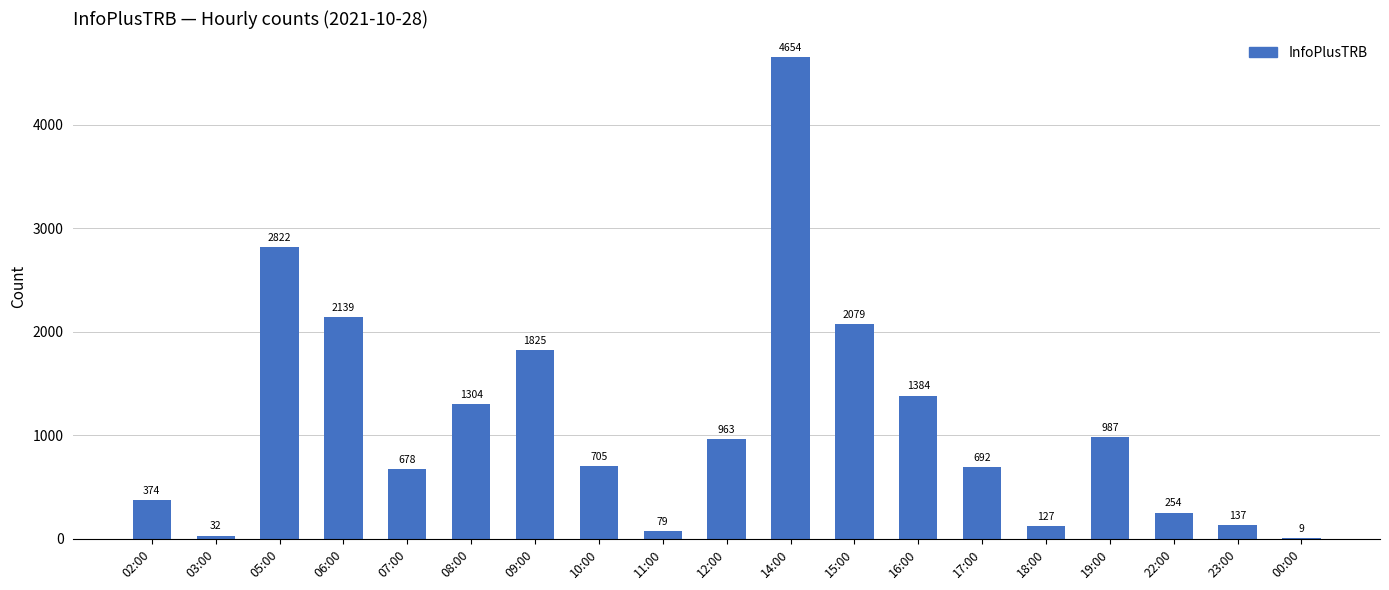

How many categories are shown in the chart?

19